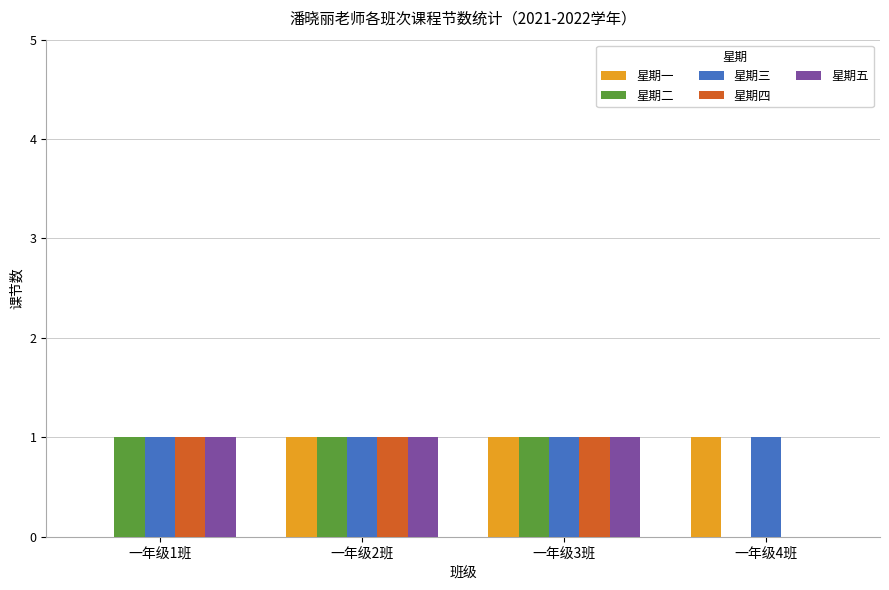

What is the greatest value displayed?

1